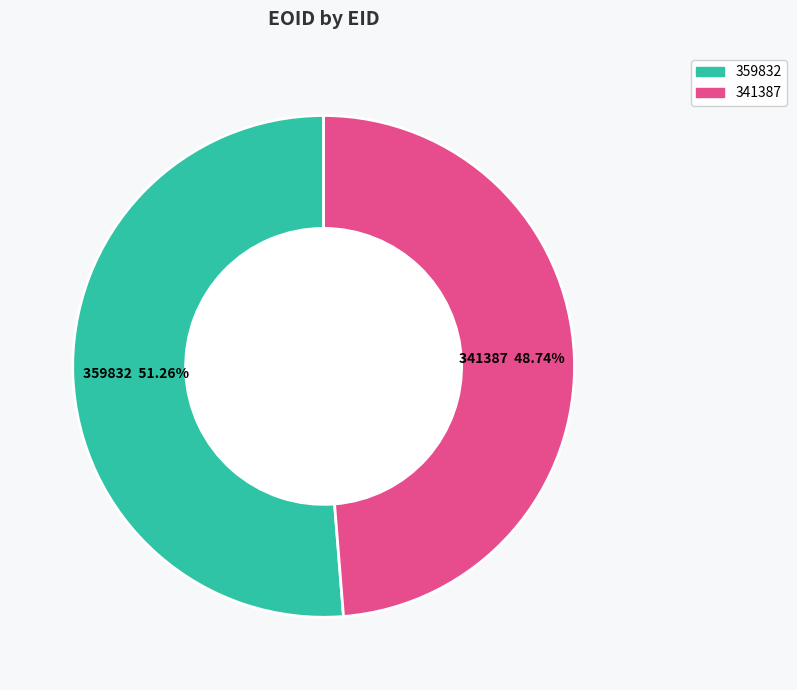

How many slices are in this pie chart?

2